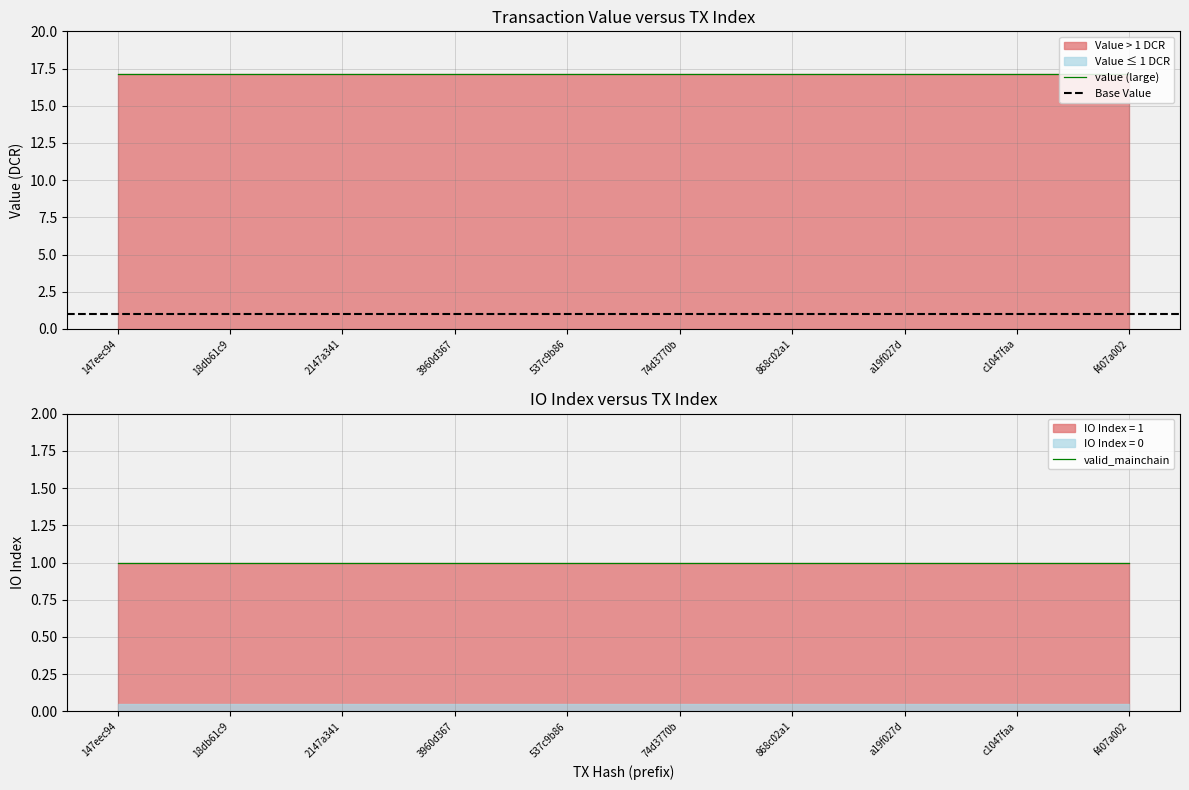

Rank the series at 10 from lowest to highest value.

io_index_0, value_small, io_index_1, valid_mainchain, value_large